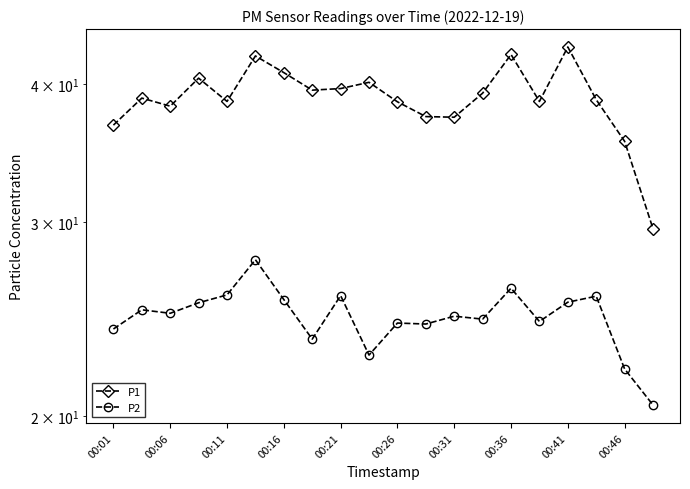

What are all the series names shown in the legend?

P1, P2